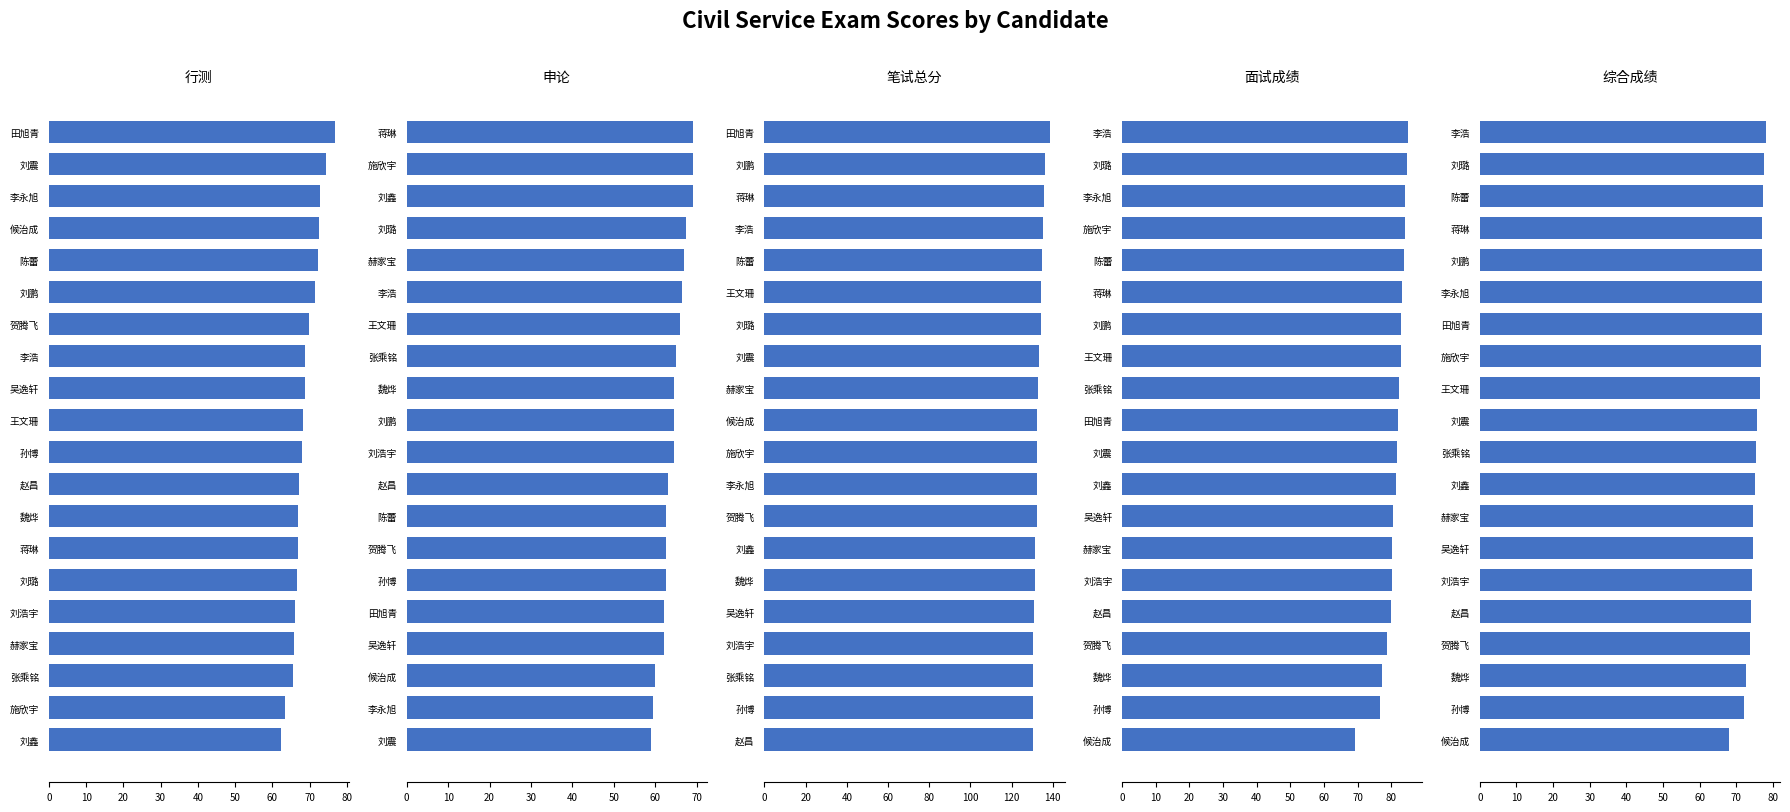

What value does the 面试成绩 series have at 刘璐?

84.8